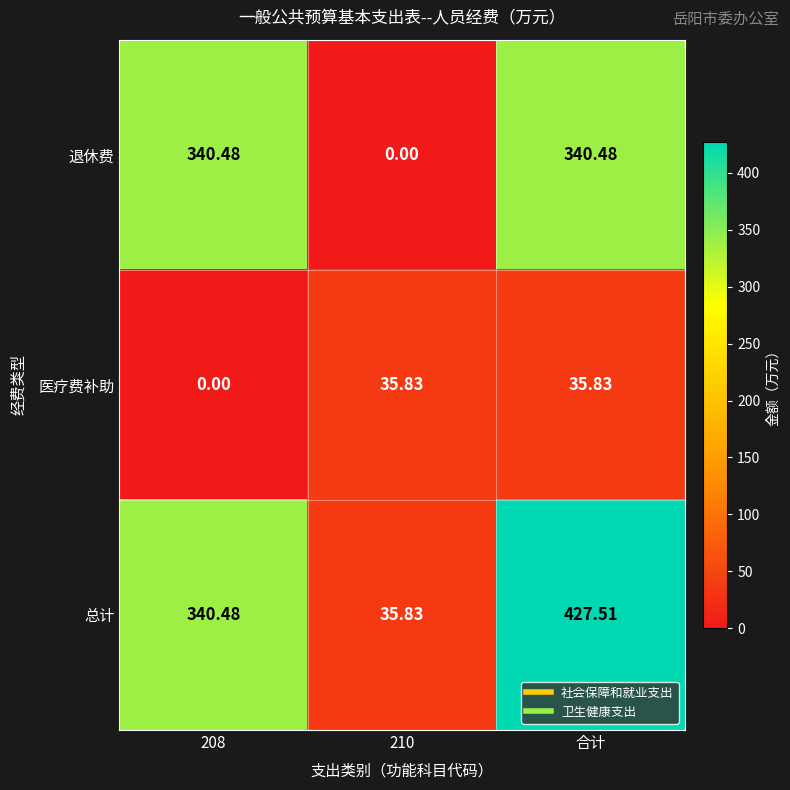

Which label corresponds to the largest value in the chart?

合计